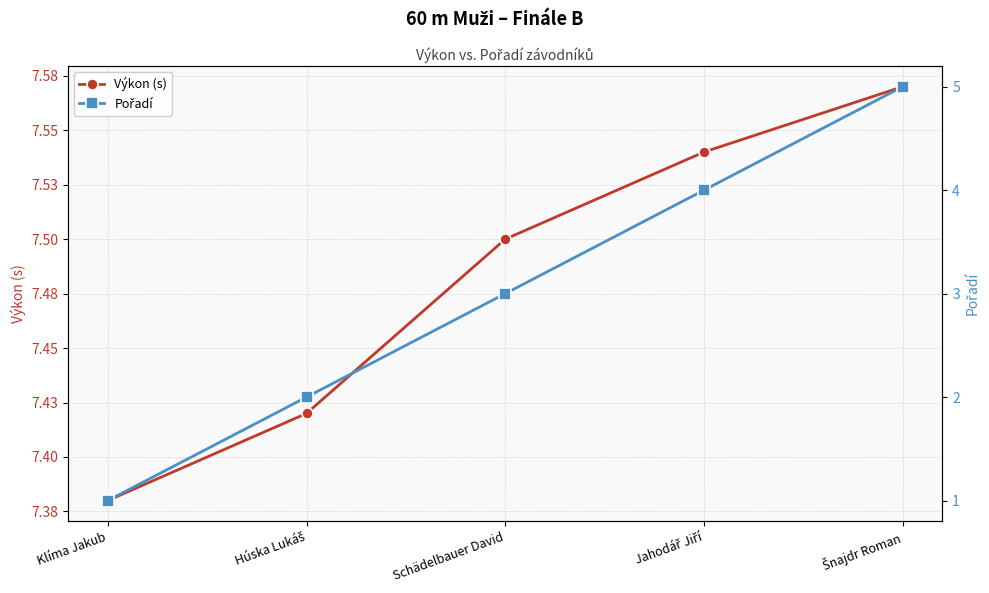

What is the minimum value shown in the chart?

1.0